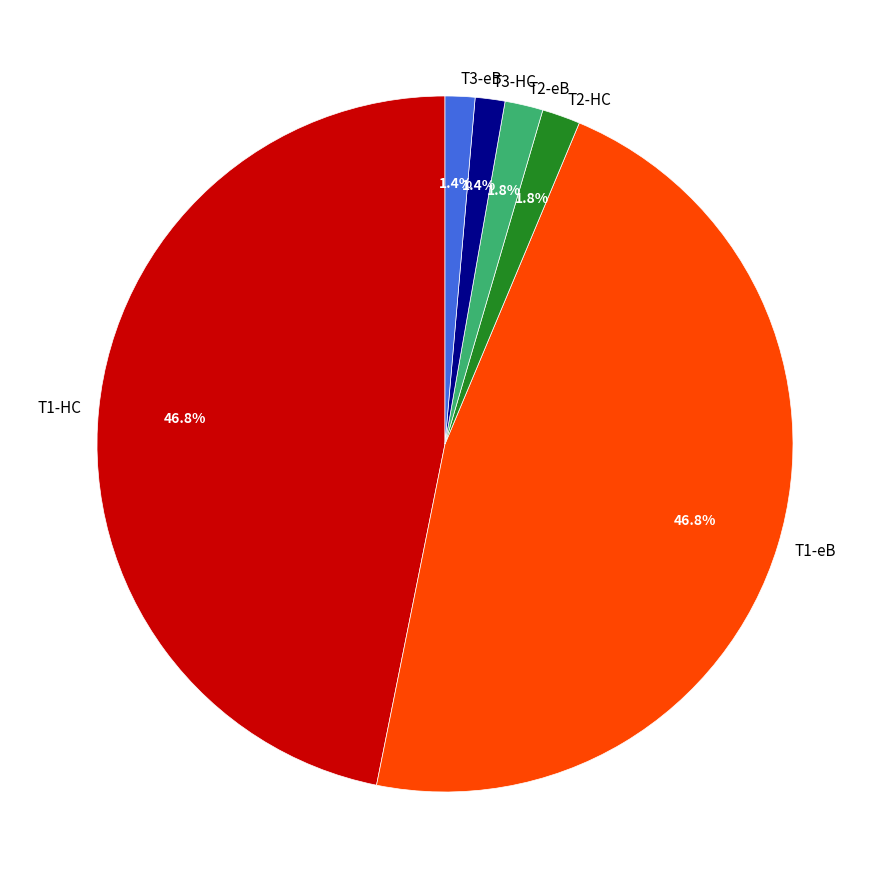

Does T2-HC represent more than half of the total?

No